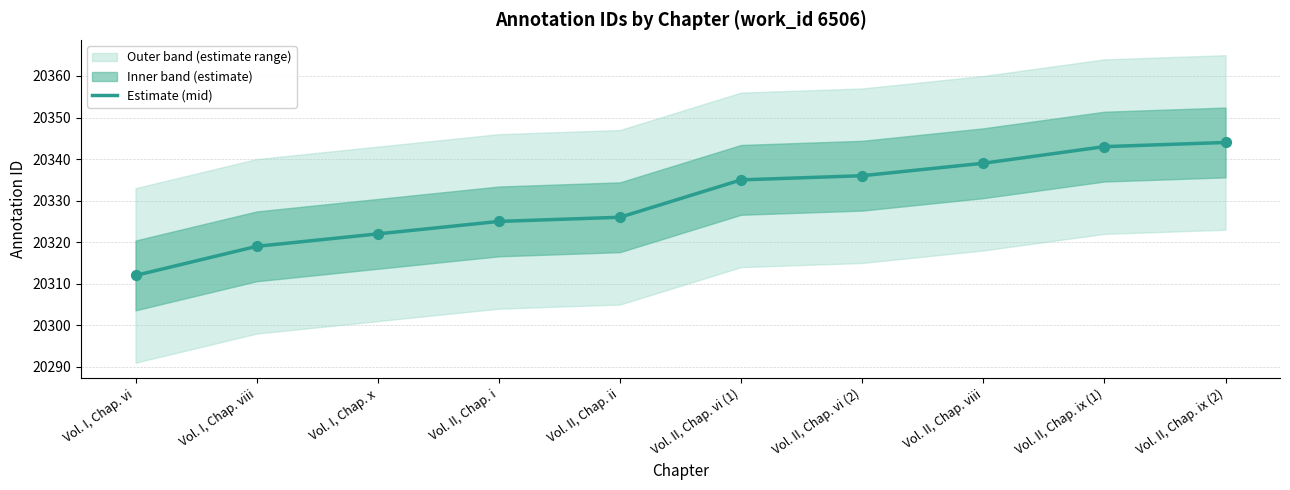

Which has a higher value, Vol. II, Chap. ix (1) or Vol. II, Chap. viii?

Vol. II, Chap. ix (1)